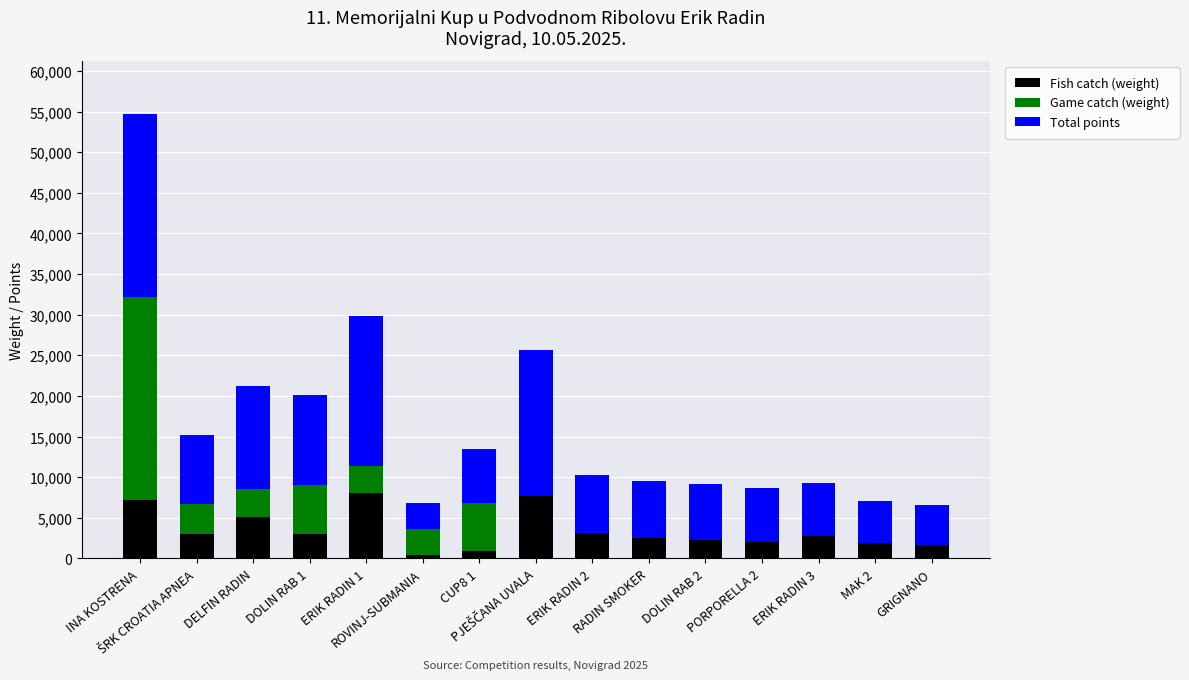

What is the maximum value for Fish catch (weight)?

8110